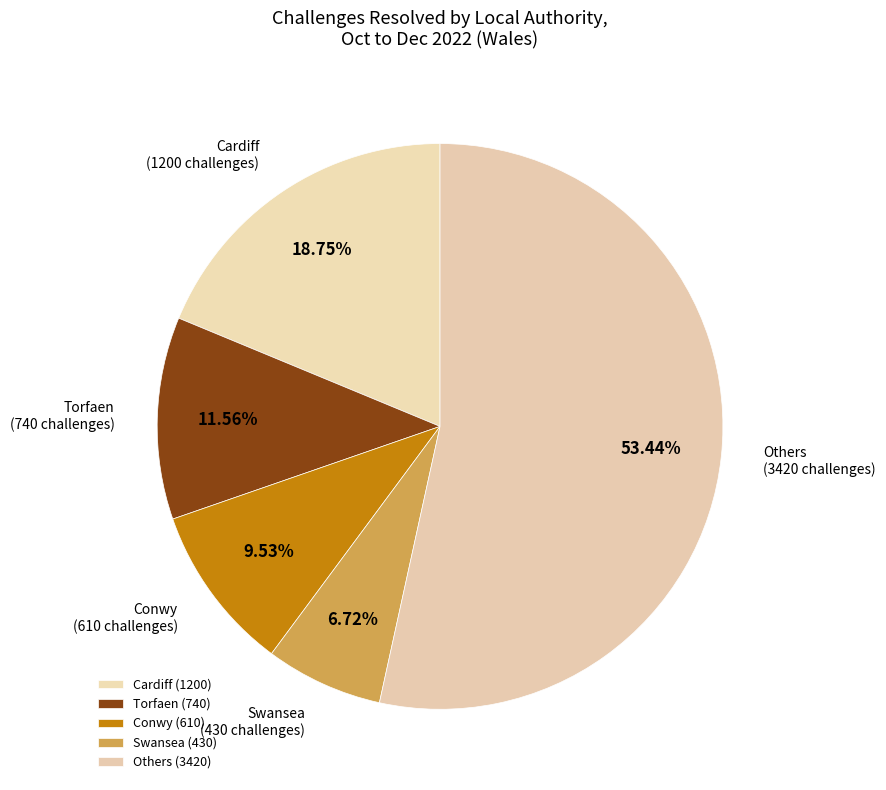

What is the ratio of the value at Swansea to the value at Torfaen?

0.6